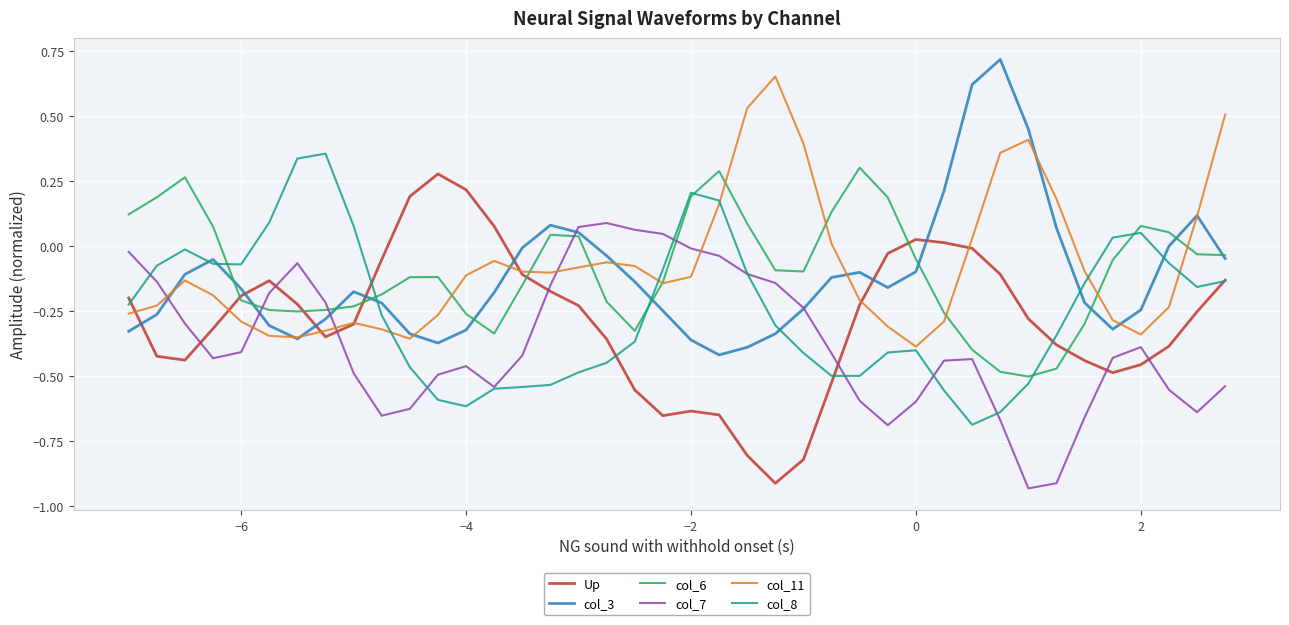

True or false: col_3 and Up cross at least once.

True